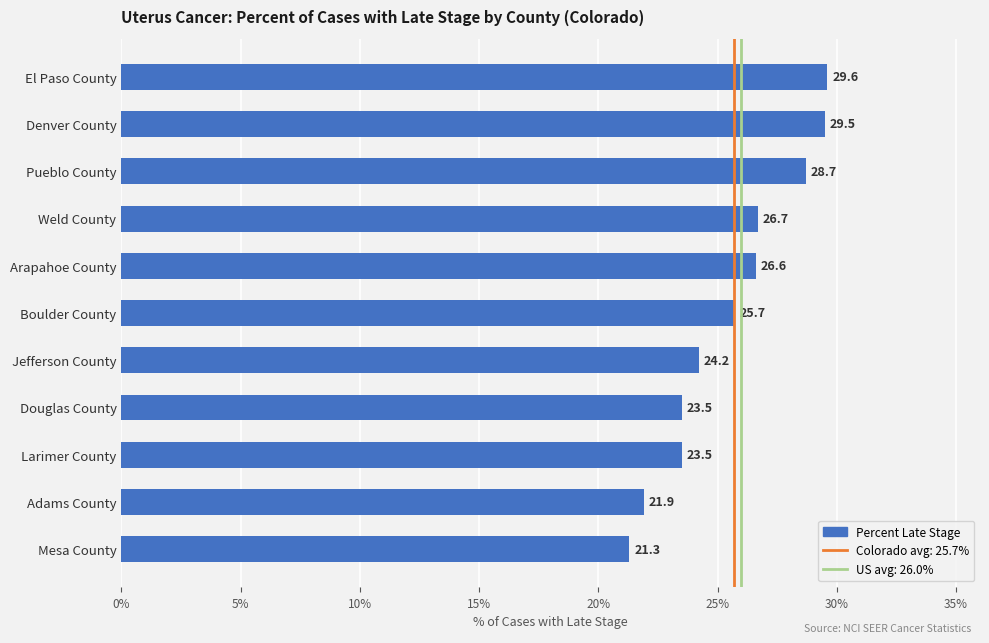

What is the greatest value displayed?

29.6